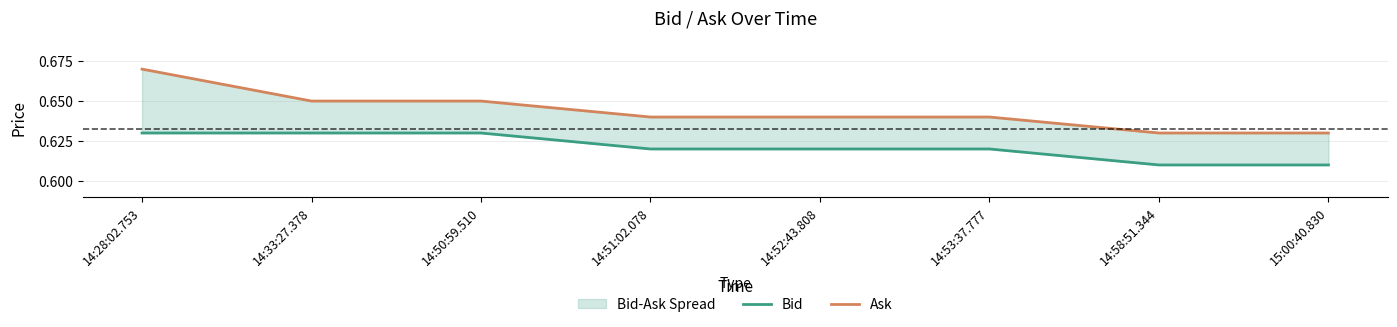

List the labels in order of Bid value, smallest first.

14:58:51.344, 15:00:40.830, 14:51:02.078, 14:52:43.808, 14:53:37.777, 14:28:02.753, 14:33:27.378, 14:50:59.510